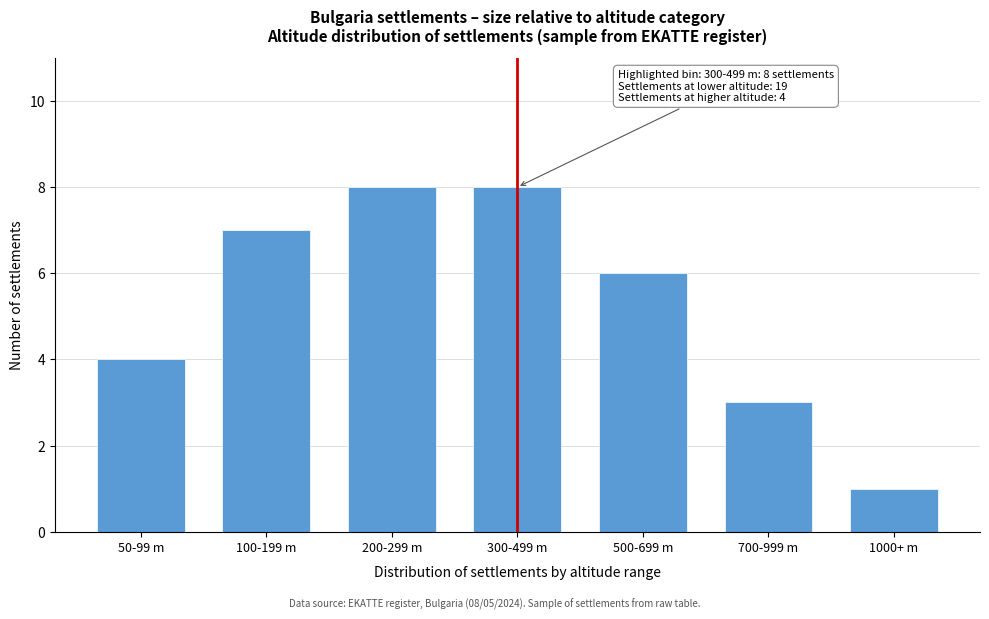

Reading left to right, list all the values displayed in this chart.

50-99 m=4	100-199 m=7	200-299 m=8	300-499 m=8	500-699 m=6	700-999 m=3	1000+ m=1